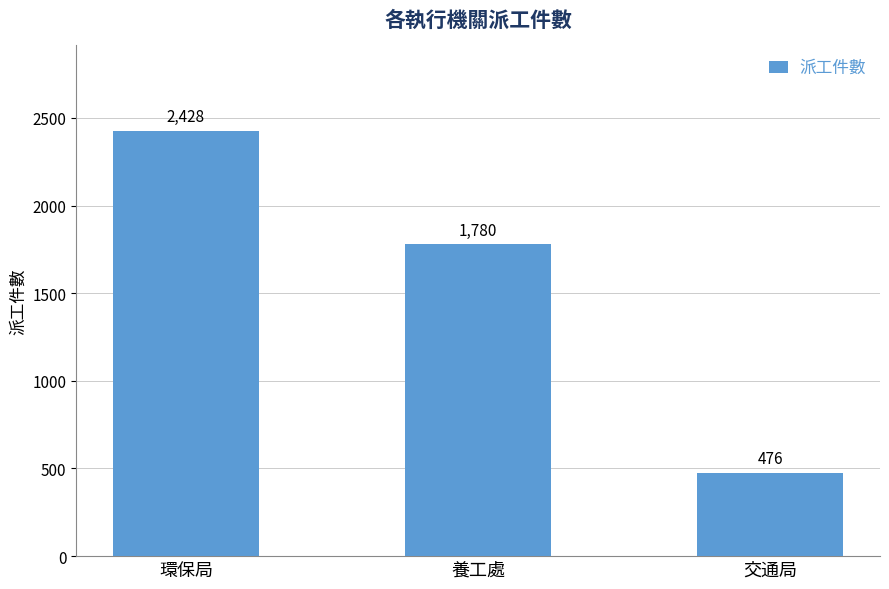

The chart shows a value of 476 at 交通局. True or false?

True